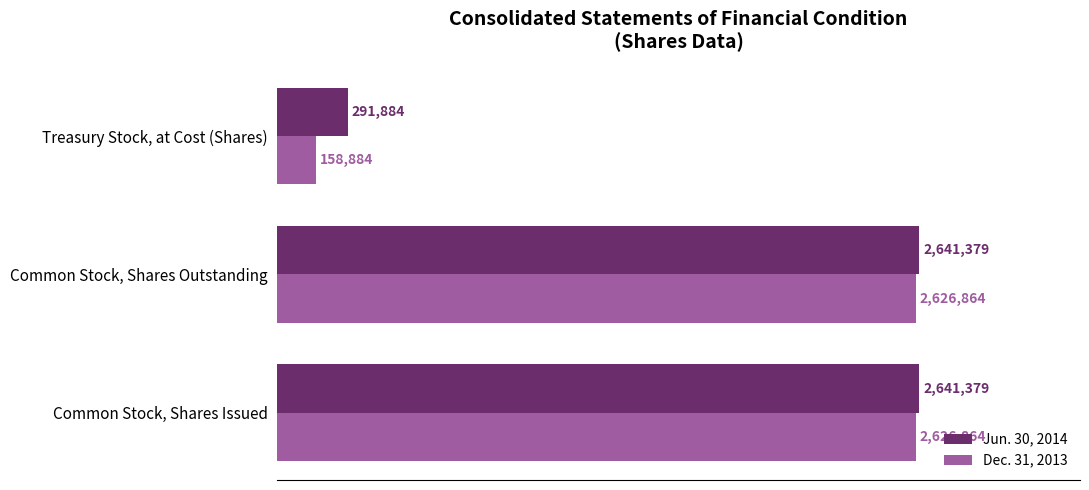

What are all the series names shown in the legend?

Jun. 30, 2014, Dec. 31, 2013